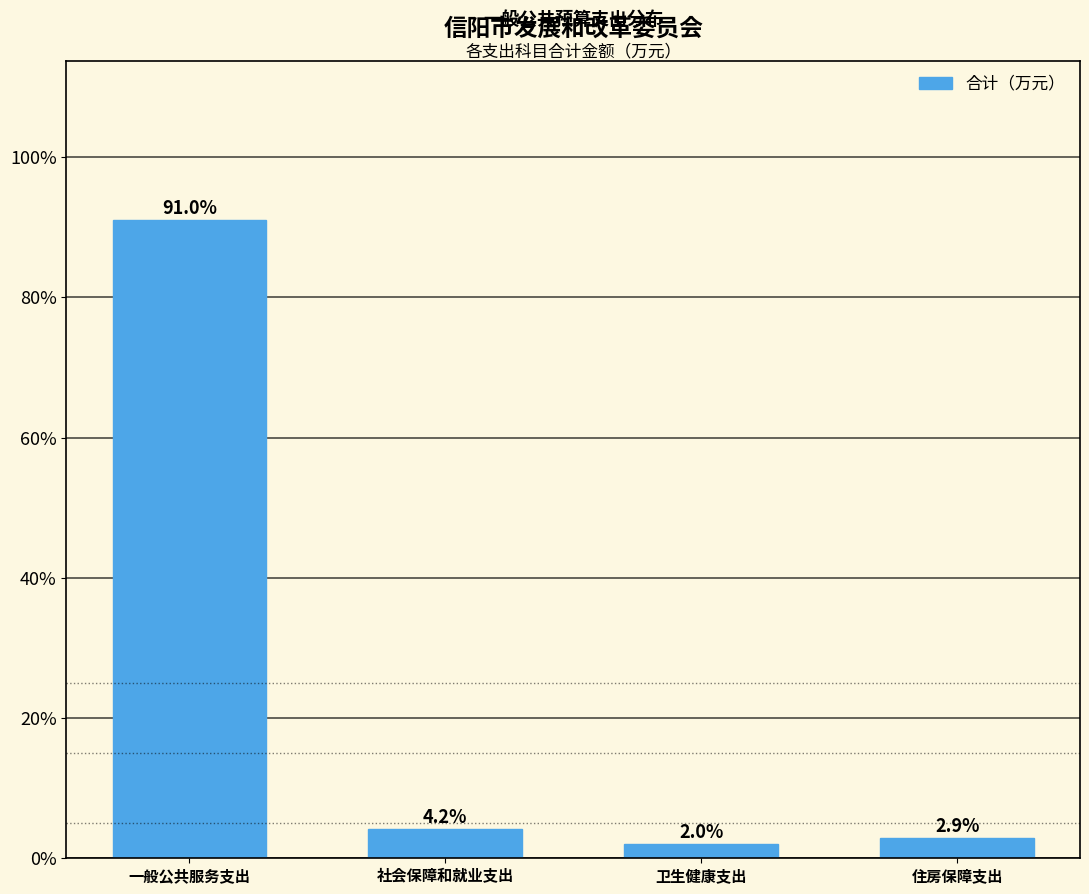

Reading left to right, list all the values displayed in this chart.

91.0	4.2	2.0	2.9